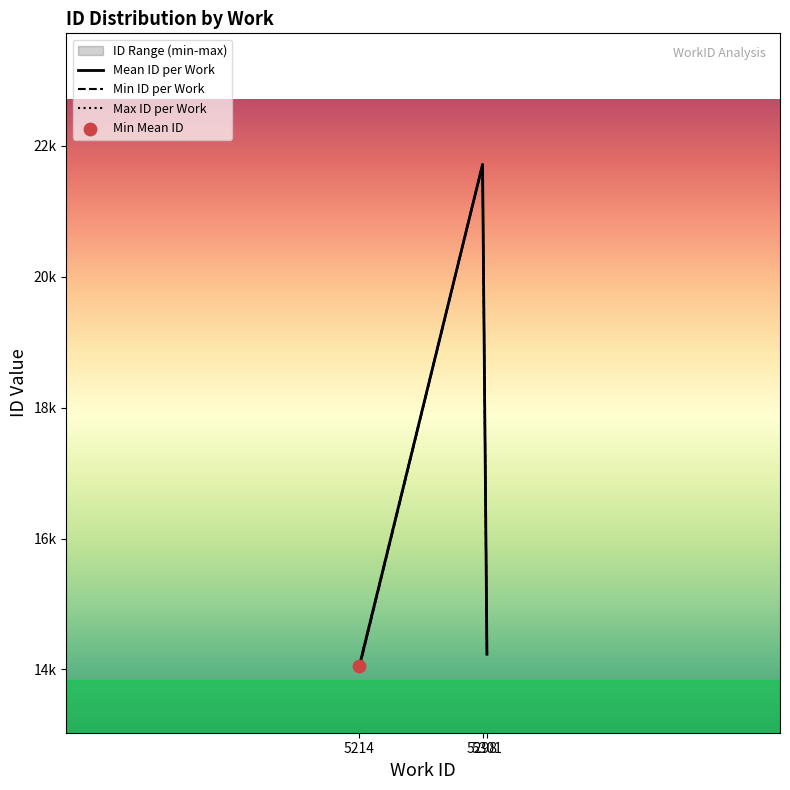

Which series has the largest total across all categories?

Max ID per Work